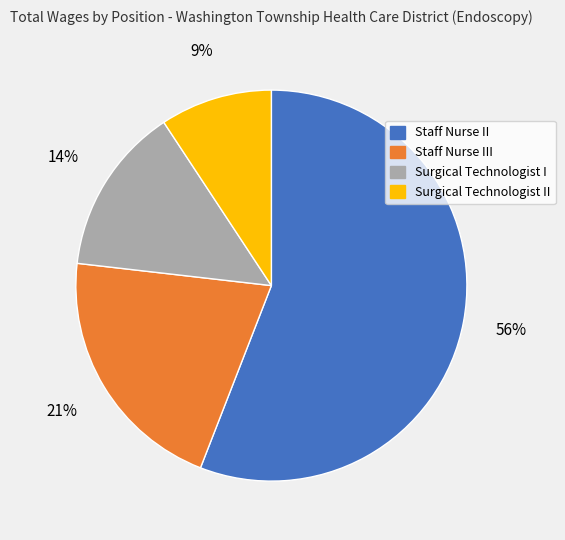

What is the ratio of the value at Surgical Technologist II to the value at Staff Nurse II?

0.2